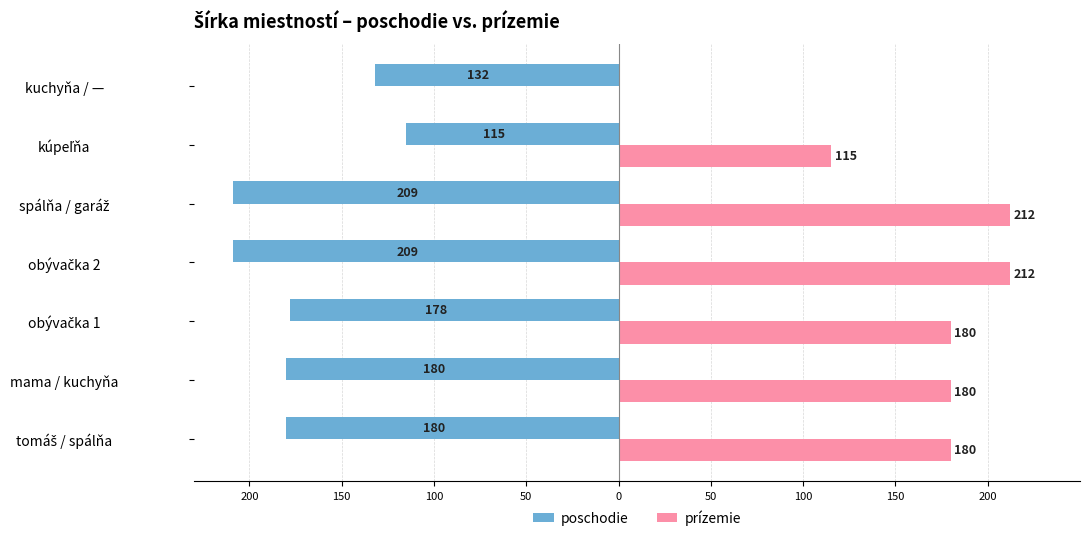

What are all the series names shown in the legend?

poschodie, prízemie